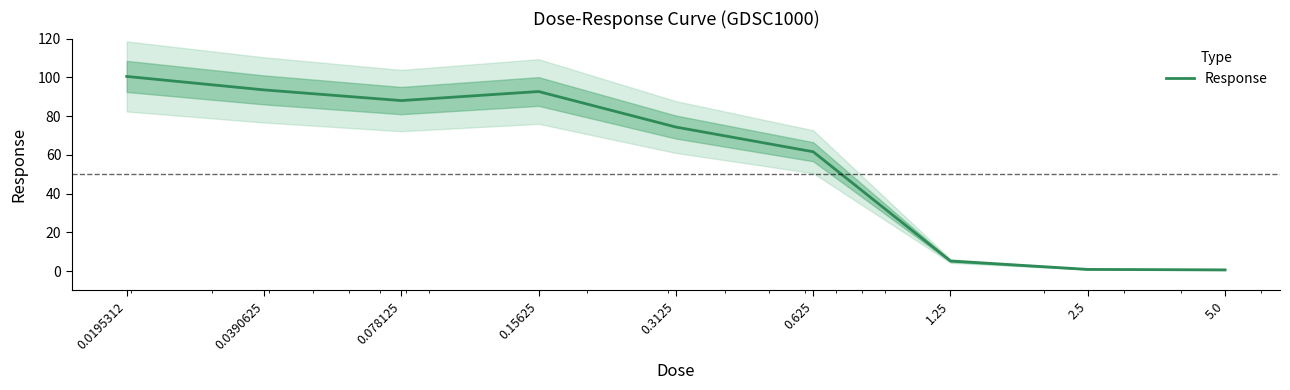

What is the approximate value at 0.0390625?

93.5